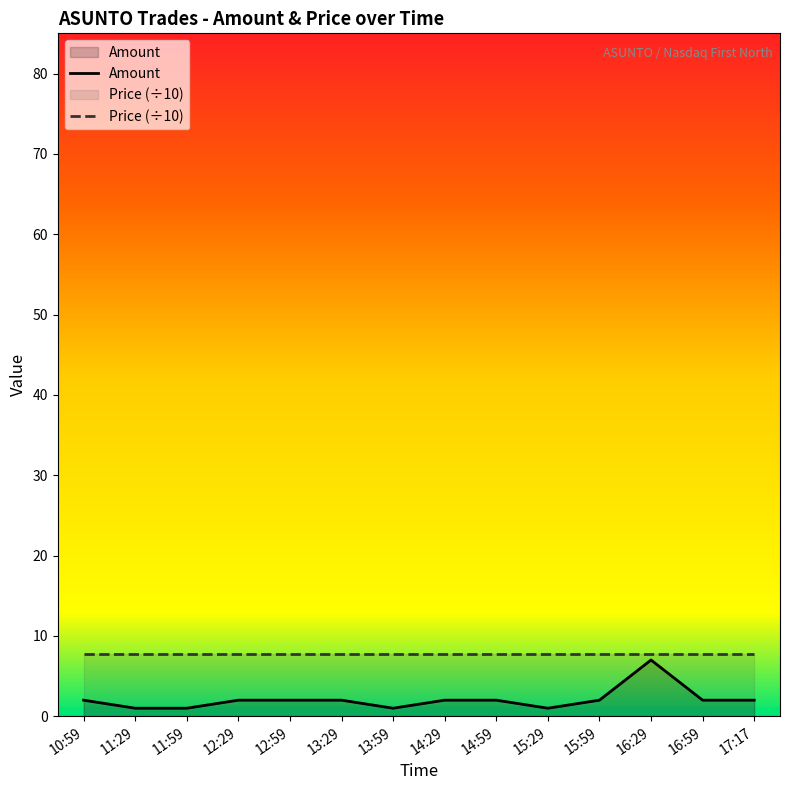

Reading right to left, list all the values displayed in this chart.

17:17=2	16:59=2	16:29=7	15:59=2	15:29=1	14:59=2	14:29=2	13:59=1	13:29=2	12:59=2	12:29=2	11:59=1	11:29=1	10:59=2